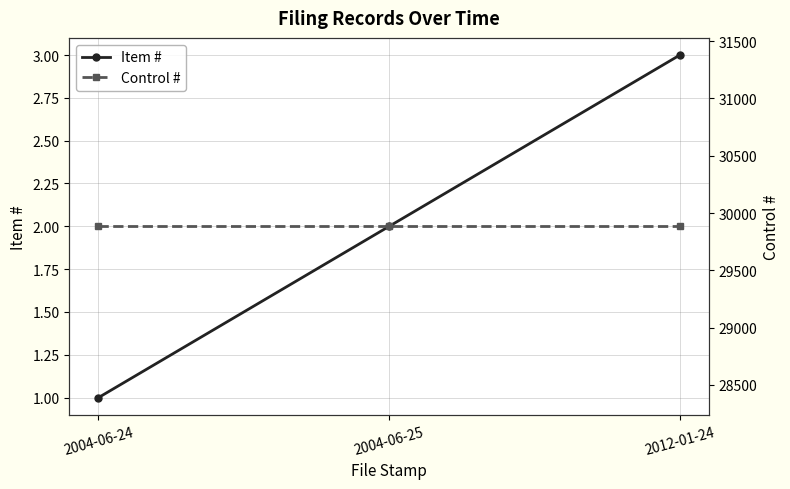

Does the chart display data point markers on the line(s)?

Yes